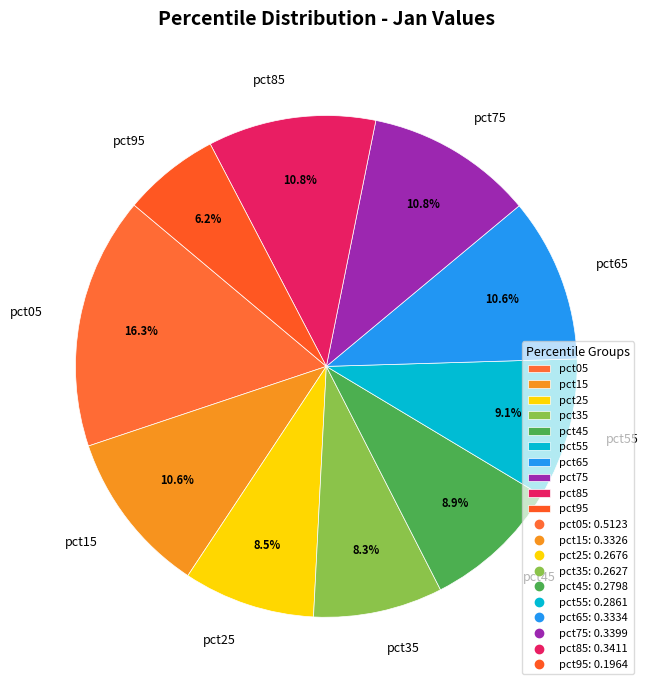

Which category has the smallest portion of the pie?

pct95